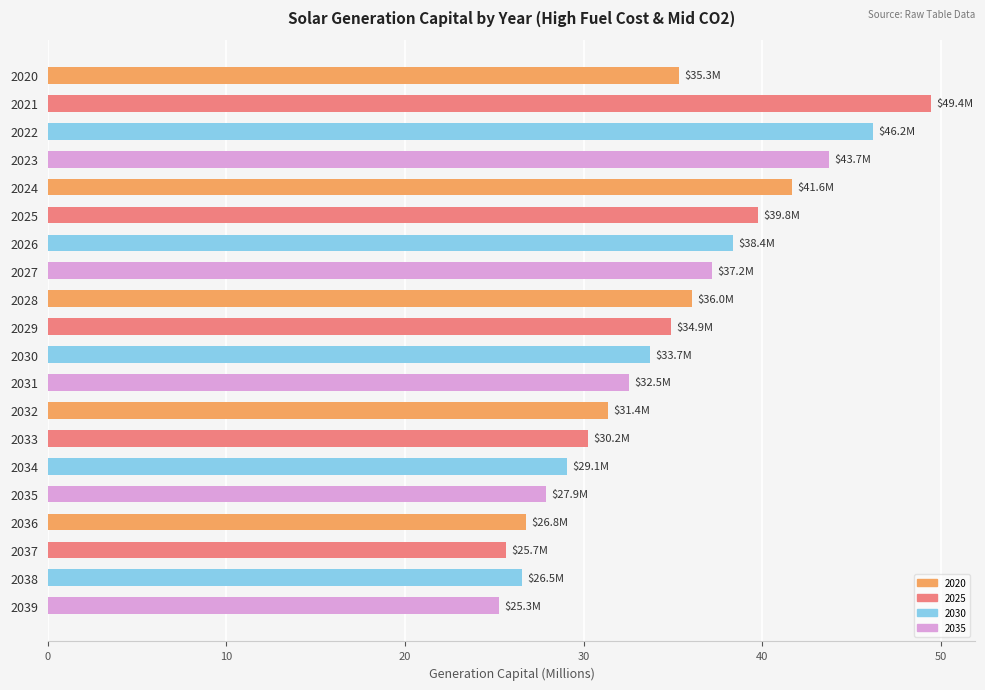

The value at 2035 is 7.6. True or false?

False